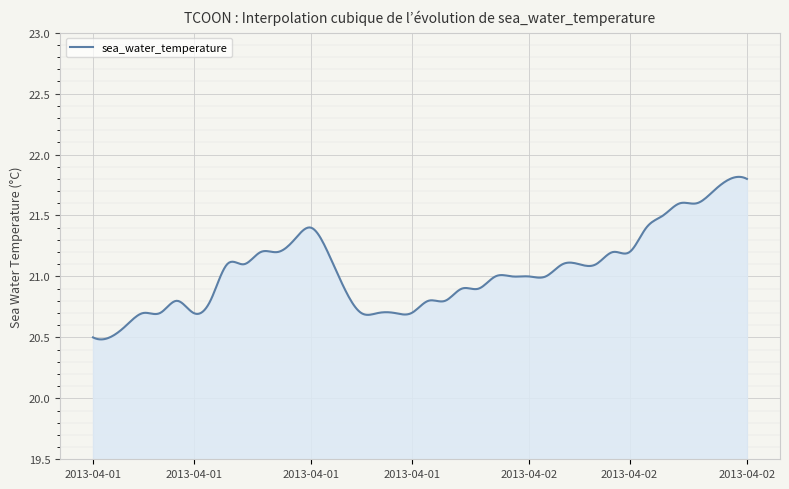

What is the difference between the maximum and minimum values?

1.3